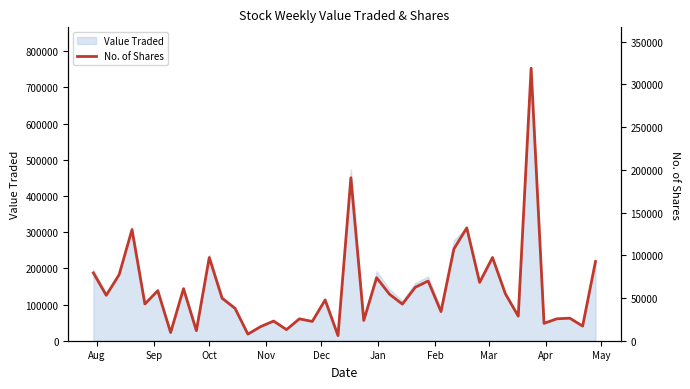

How many data points are less than 49644?

20